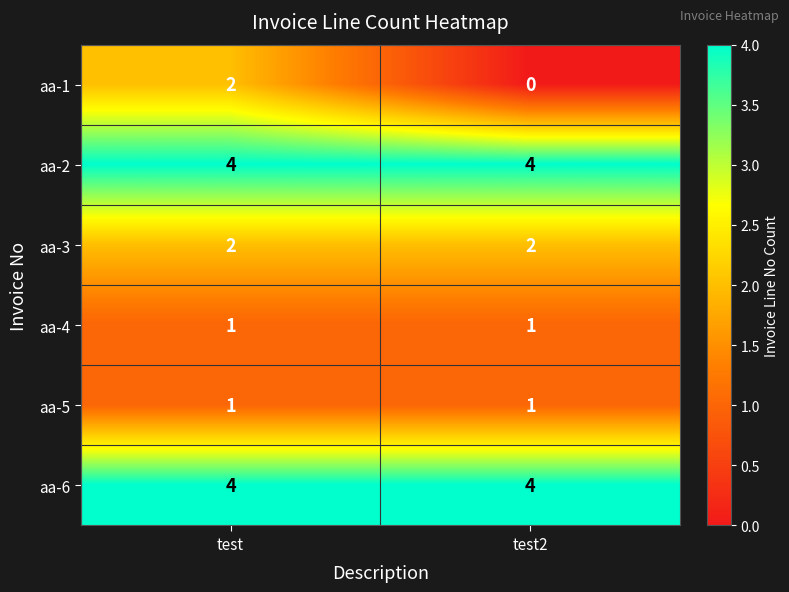

True or false: aa-4 has a value of 1 at test2.

True